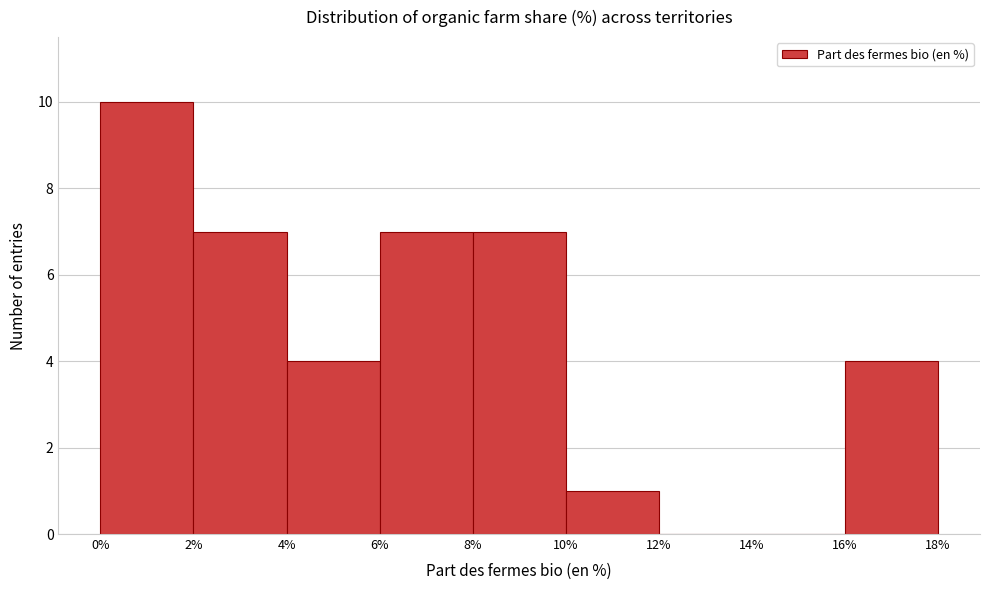

Over which range of the x-axis is the bar tallest?

0% to 2%